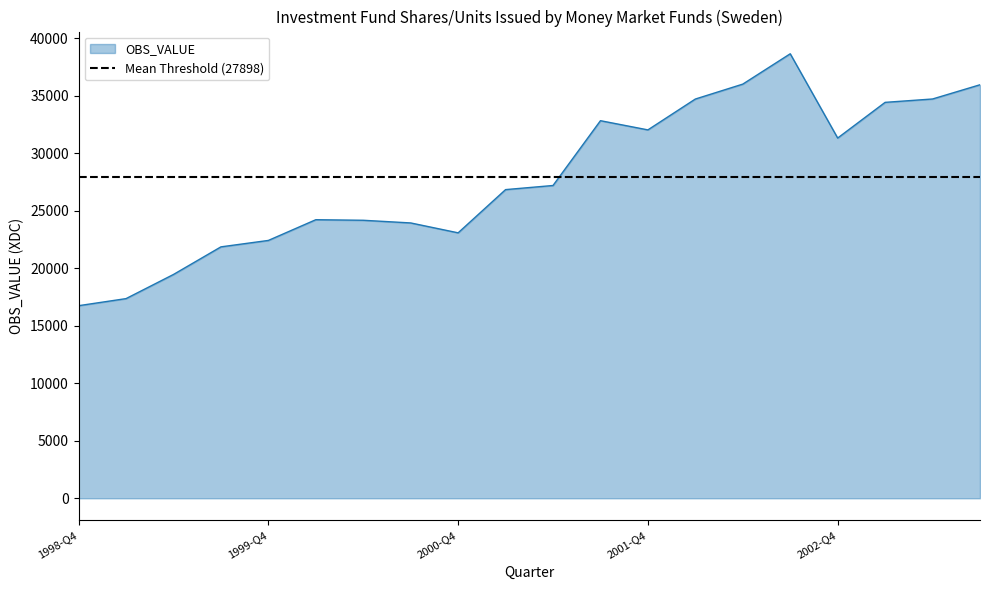

Between 2000-Q3 and 1999-Q2, which is larger?

2000-Q3